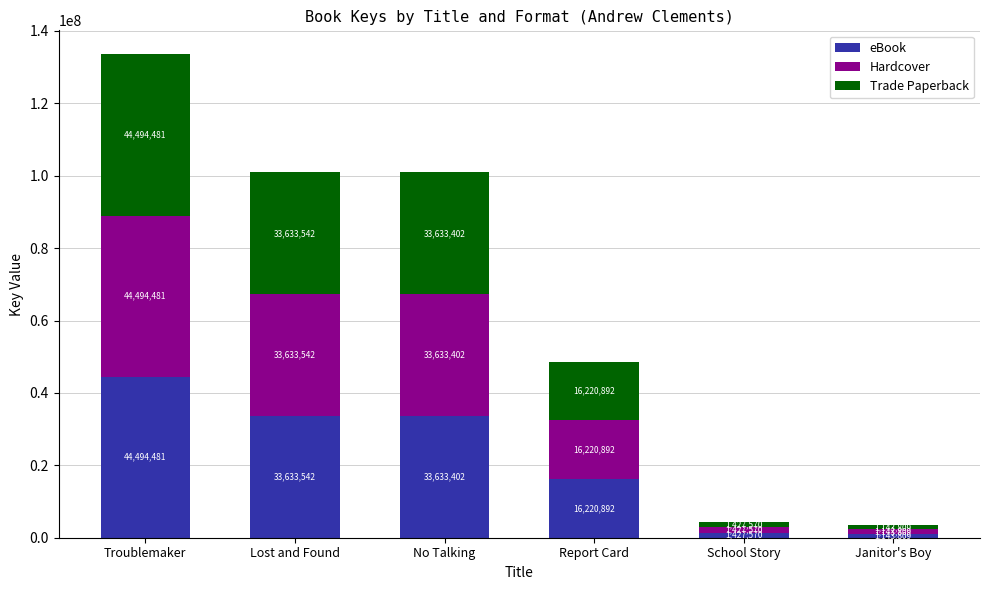

What is the highest value of the eBook series?

44494481